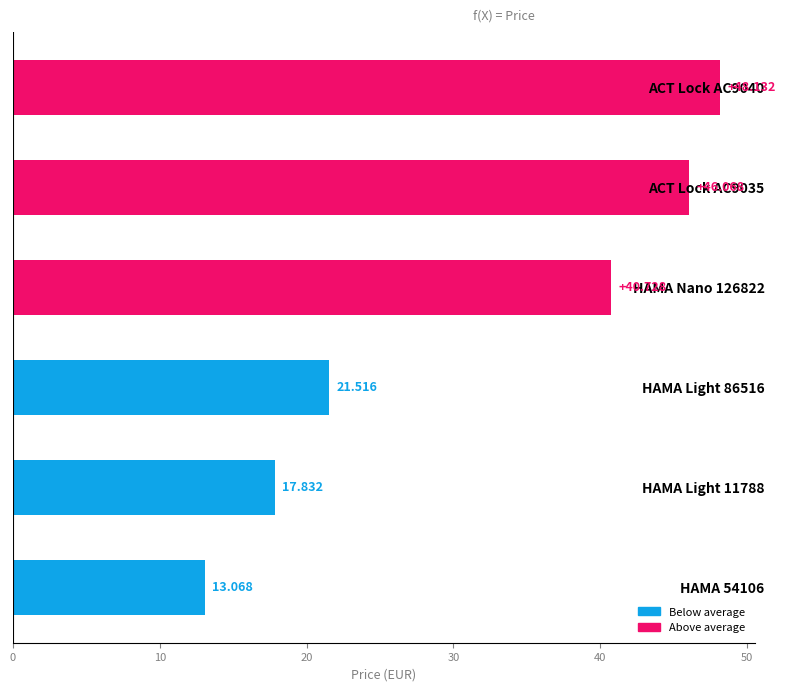

What is the maximum value shown in the chart?

48.1